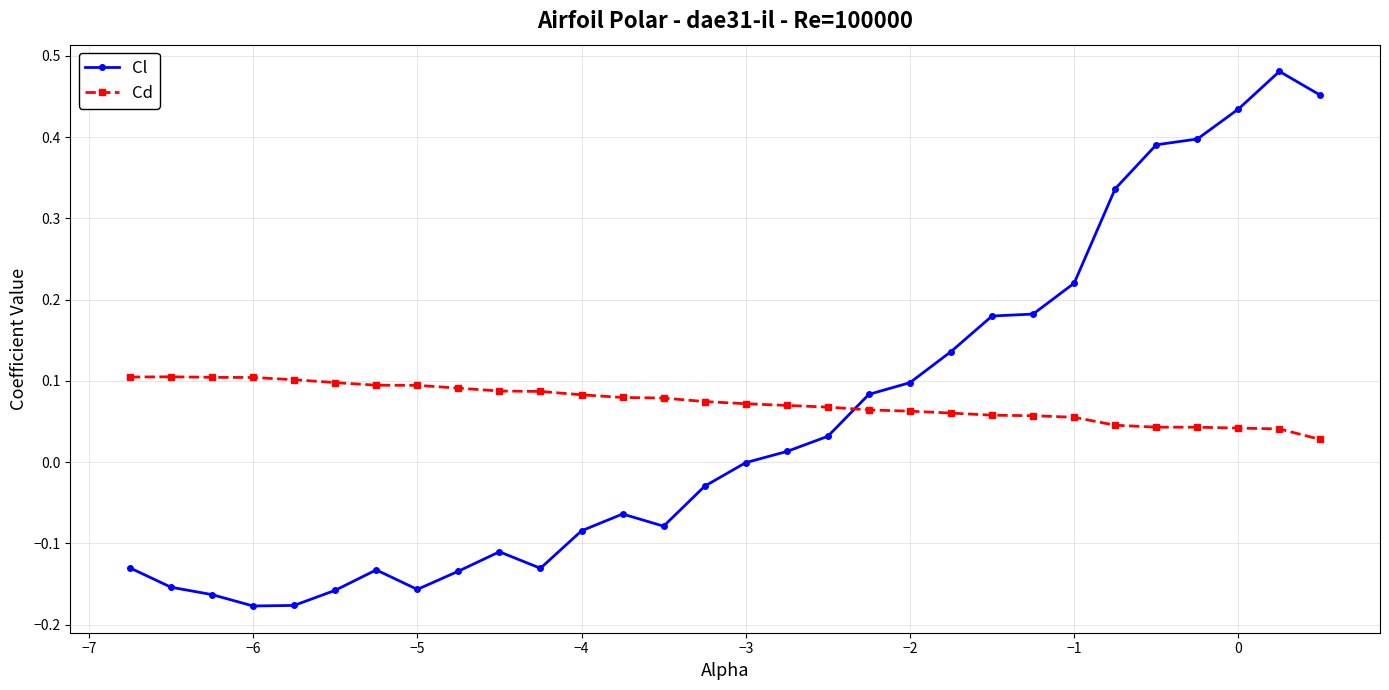

Which series has the largest range (max minus min)?

Cl